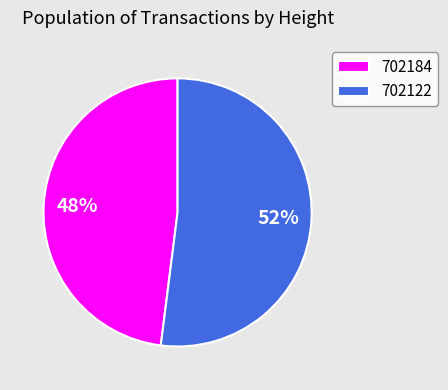

How many segments does this pie chart have?

2